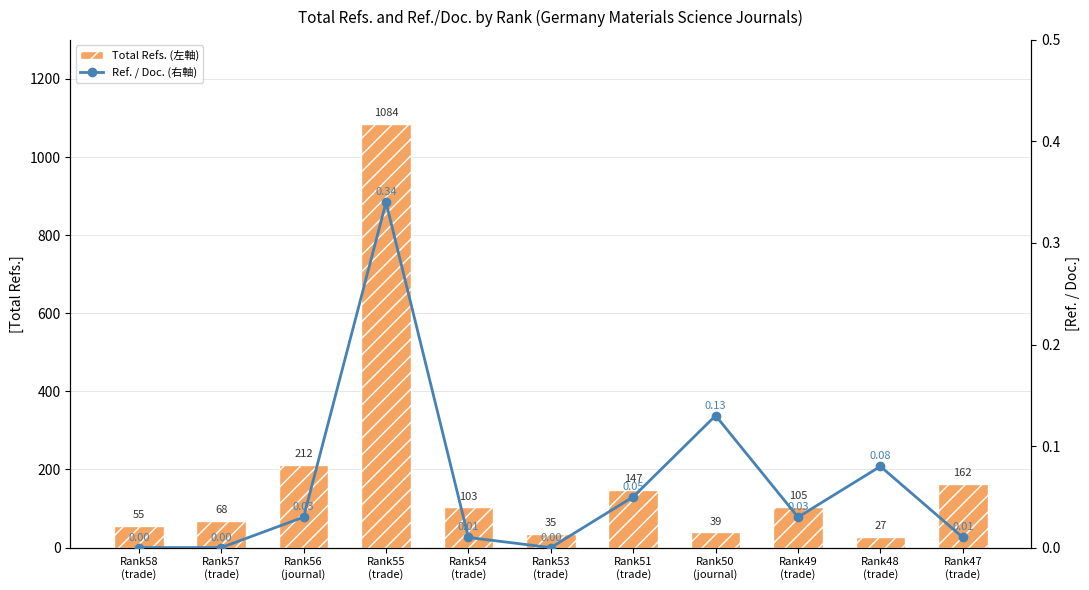

Reading left to right, what are all the values shown in this chart?

Total Refs. (左軸): Rank58
(trade)=55.0	Rank57
(trade)=68.0	Rank56
(journal)=212.0	Rank55
(trade)=1084.0	Rank54
(trade)=103.0	Rank53
(trade)=35.0	Rank51
(trade)=147.0	Rank50
(journal)=39.0	Rank49
(trade)=105.0	Rank48
(trade)=27.0	Rank47
(trade)=162.0
Ref. / Doc. (右軸): Rank58
(trade)=0.0	Rank57
(trade)=0.0	Rank56
(journal)=0.0	Rank55
(trade)=0.3	Rank54
(trade)=0.0	Rank53
(trade)=0.0	Rank51
(trade)=0.1	Rank50
(journal)=0.1	Rank49
(trade)=0.0	Rank48
(trade)=0.1	Rank47
(trade)=0.0